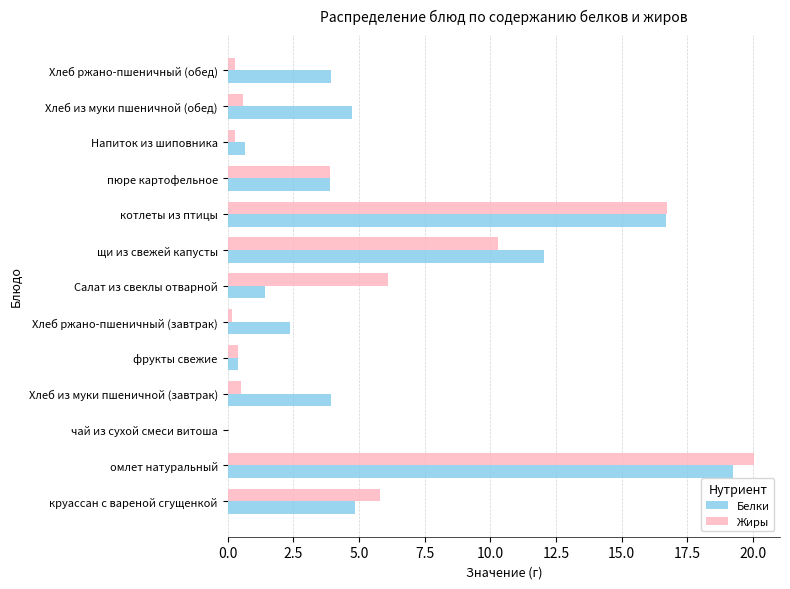

What is the sum of all Белки values?

74.3